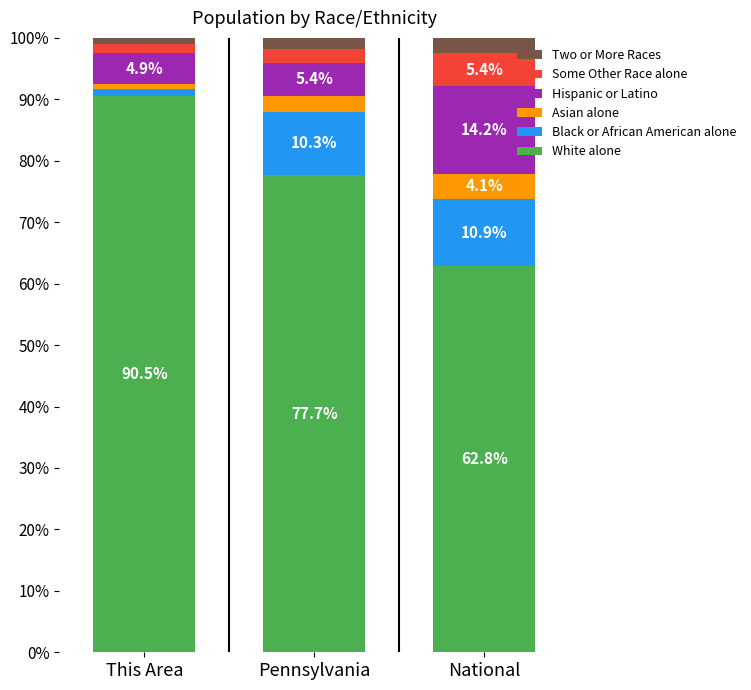

What is the difference between the maximum and minimum values in the White alone series?

27.7